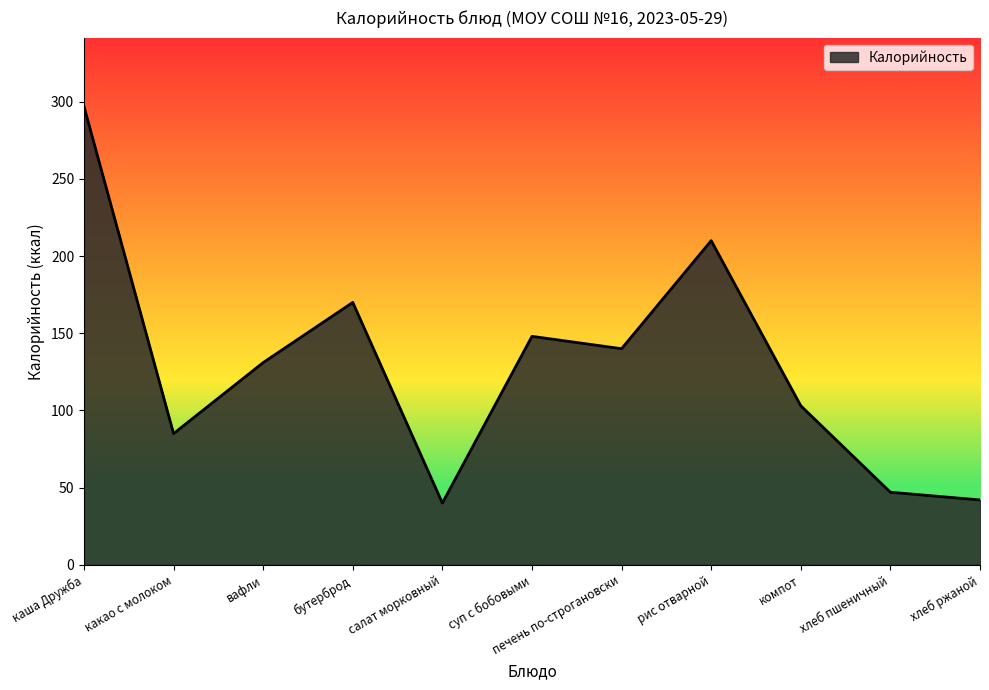

What is the average value?

128